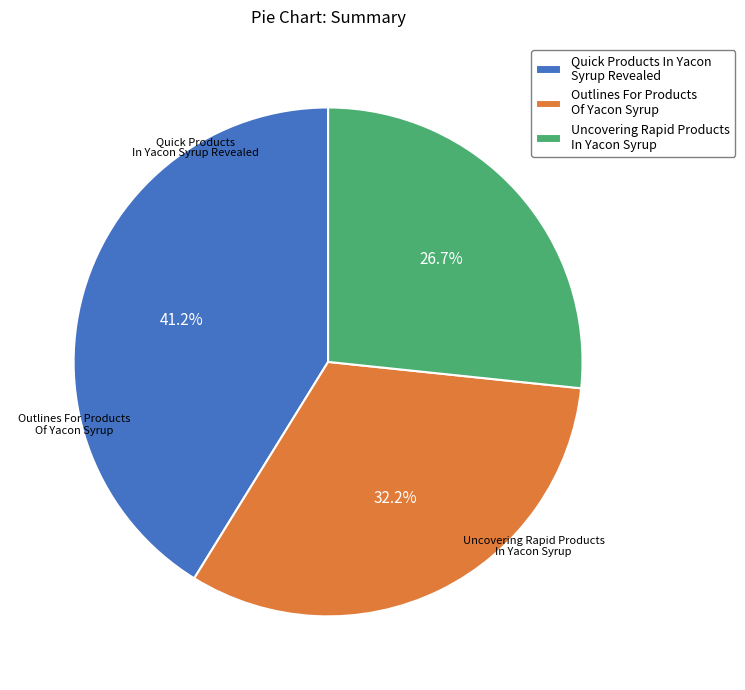

Rank the categories by value from highest to lowest.

Quick Products In Yacon Syrup Revealed, Outlines For Products Of Yacon Syrup, Uncovering Rapid Products In Yacon Syrup